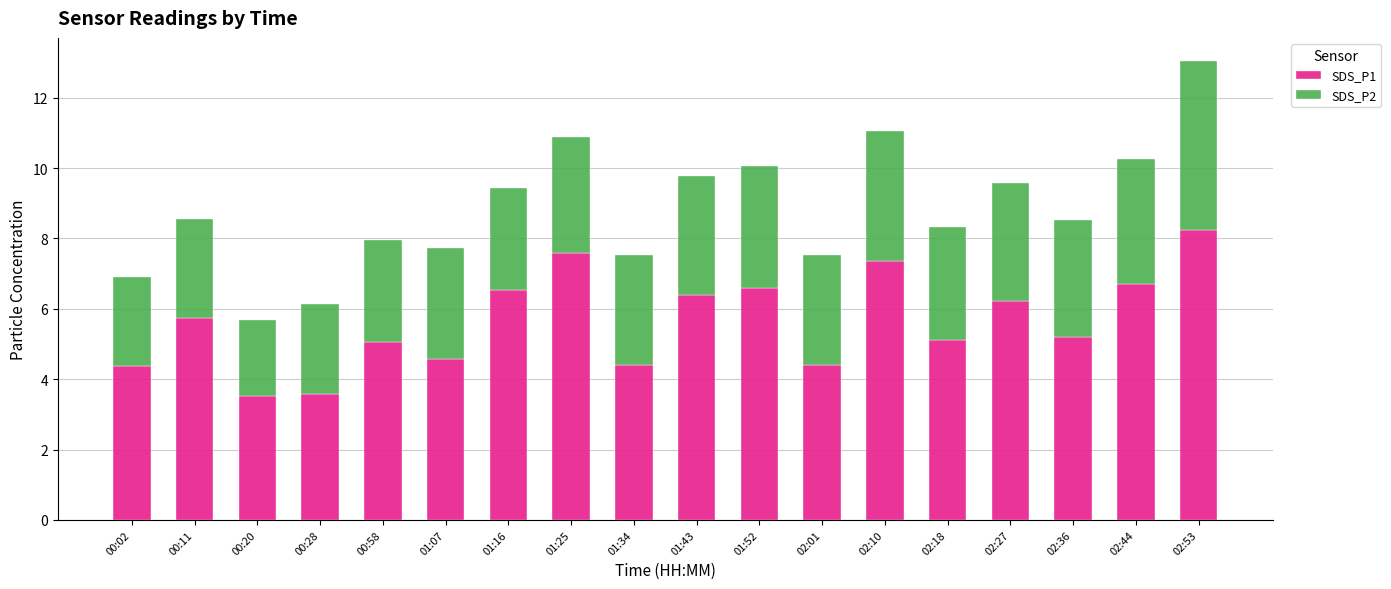

What value does the SDS_P1 series have at 00:11?

5.7